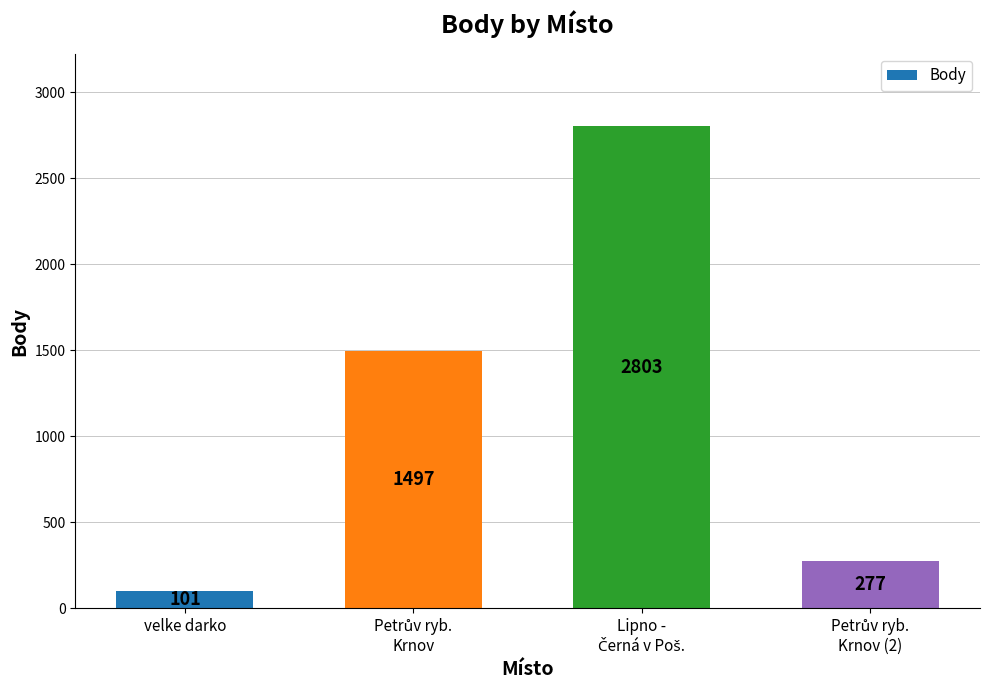

What is the label of the 4th bar from the right?

velke darko